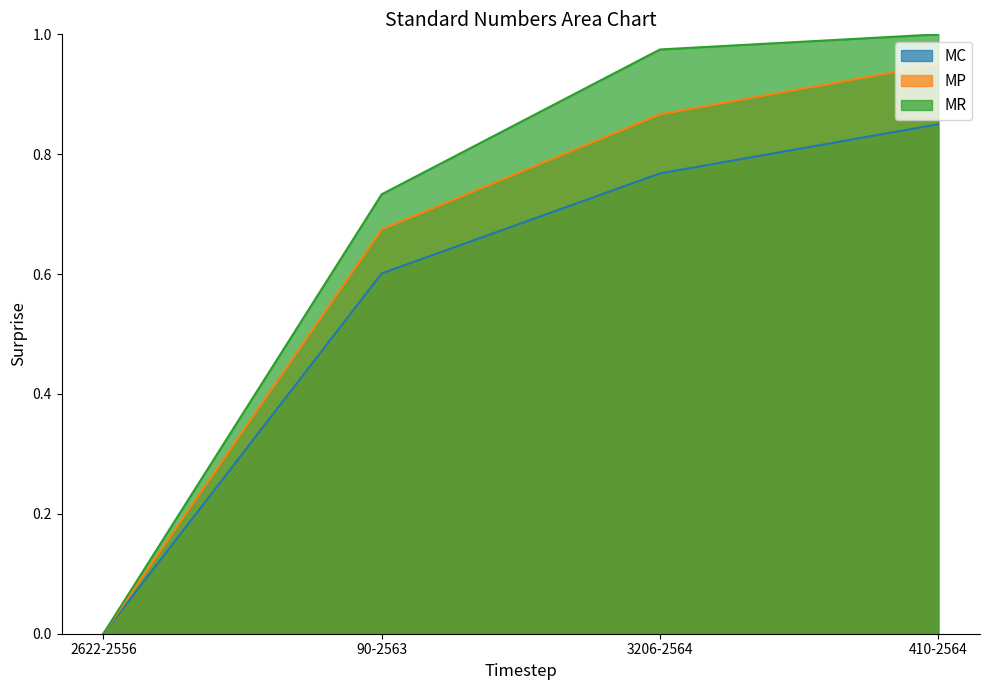

What is the difference between the second highest and minimum values in the MR series?

0.8